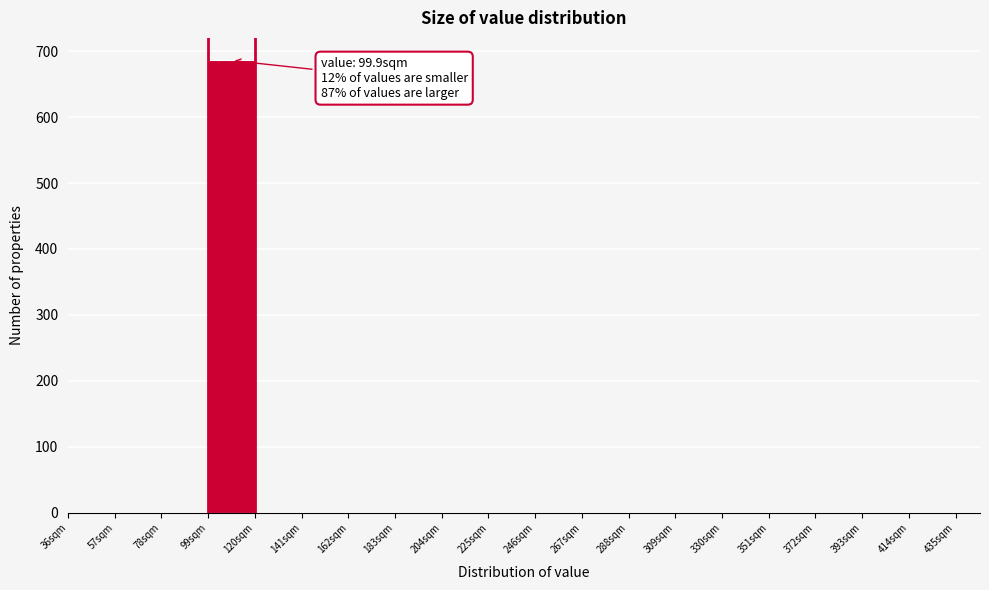

Over which range of the x-axis is the bar tallest?

99 to 120